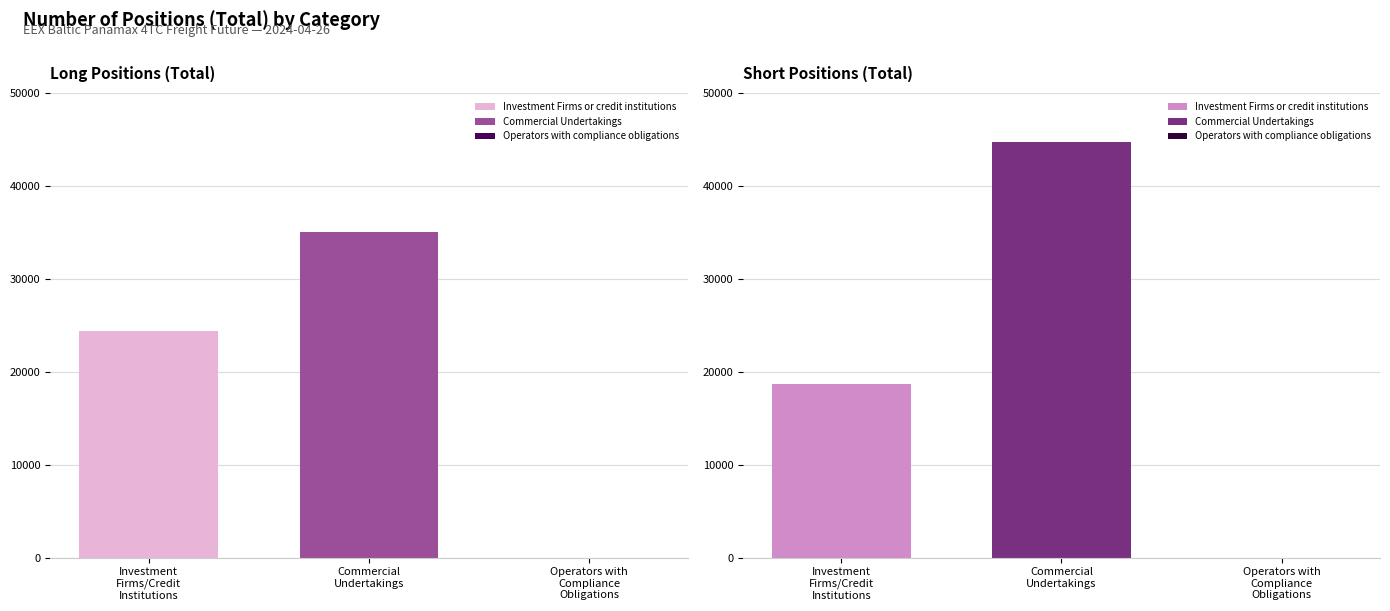

At which label does Short first exceed 18729?

Investment Firms or credit institutions